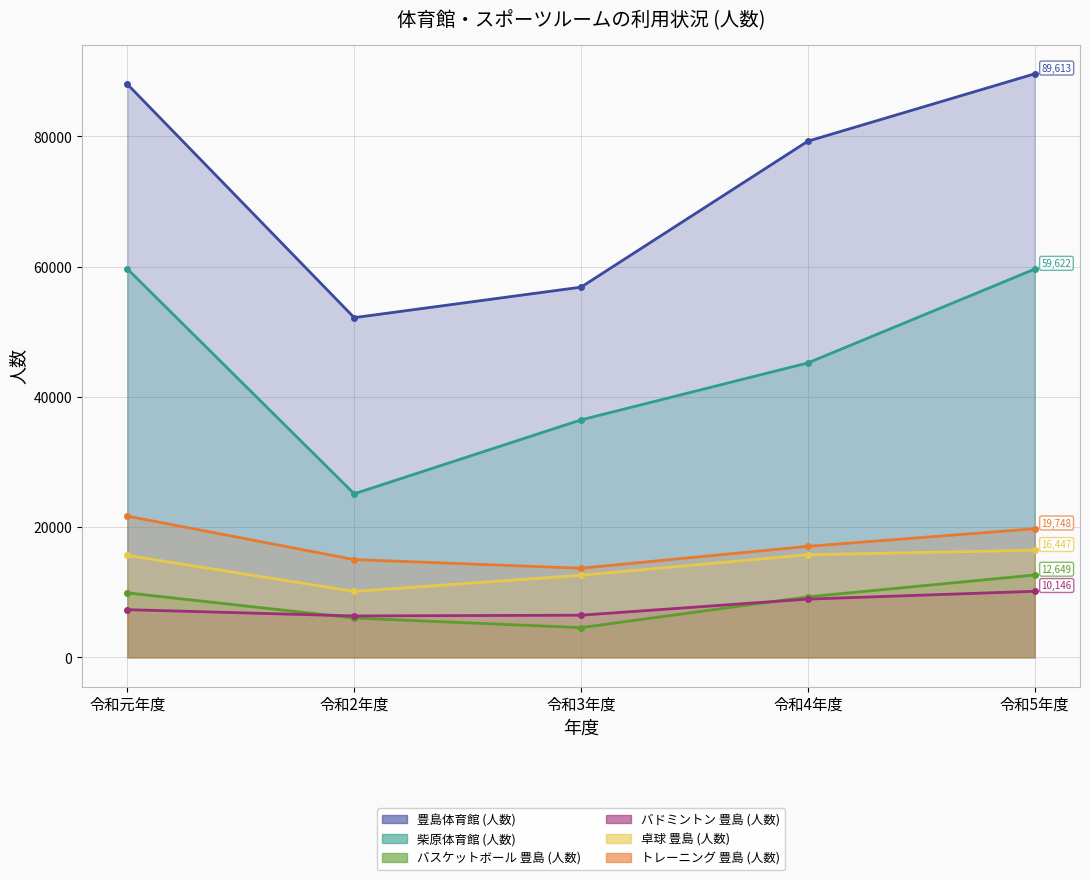

What is the total value across all series at 令和4年度?

175524